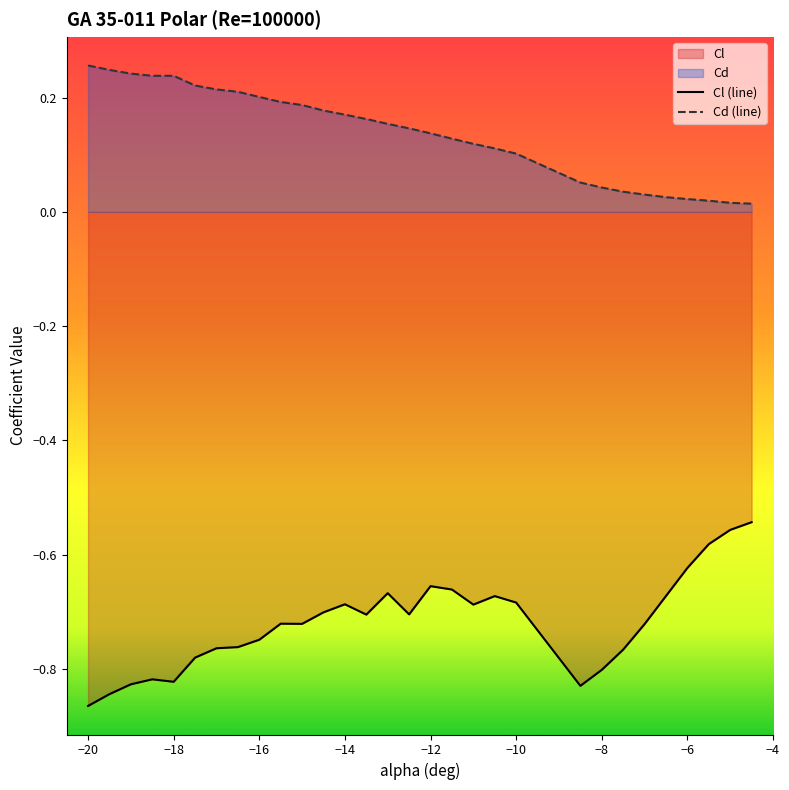

At how many categories does at least one series exceed 0?

30